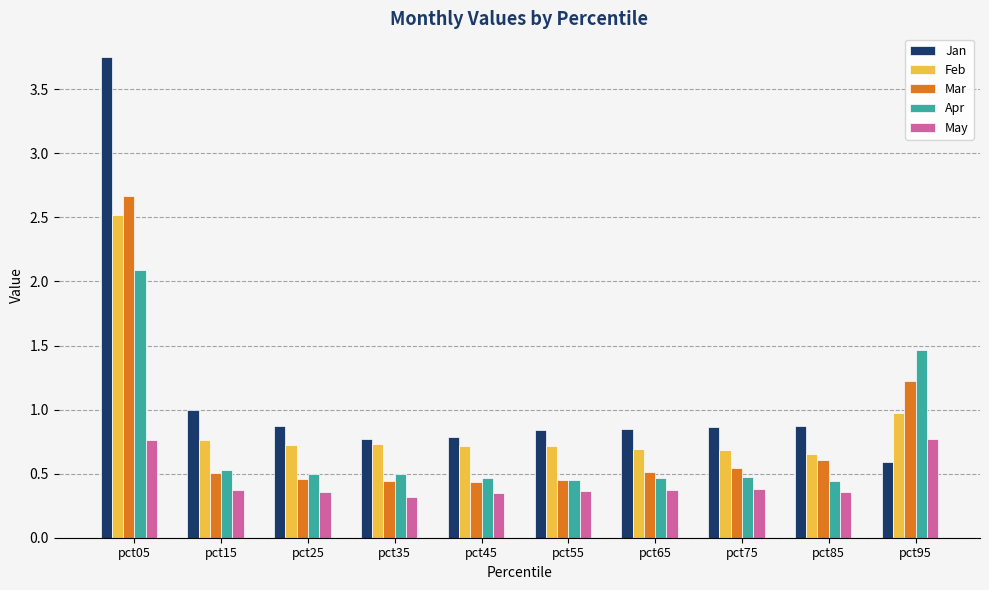

Which category has the highest value in the Apr series?

pct05